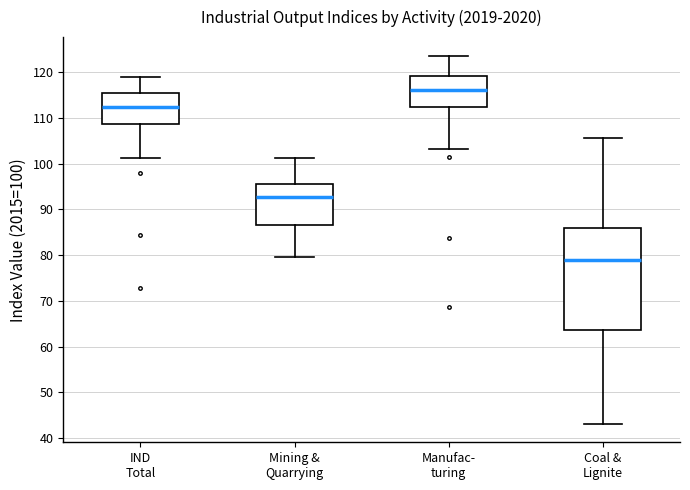

Comparing the boxes themselves (not the whiskers), which one is the tallest?

Coal & Lignite